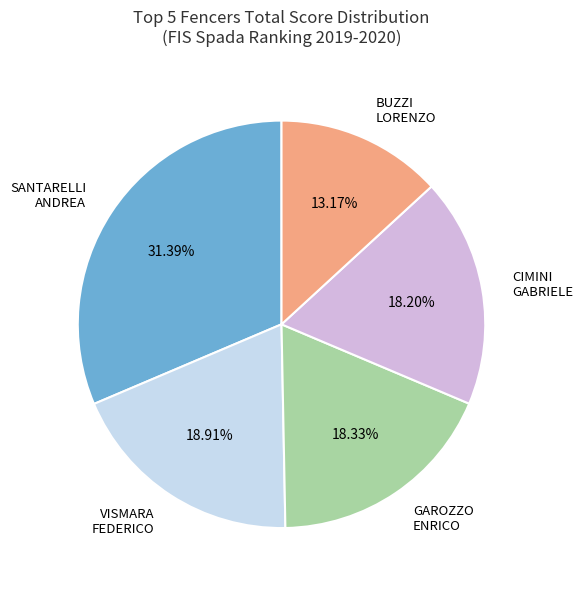

How much of the chart is everything except VISMARA FEDERICO?

81.1%